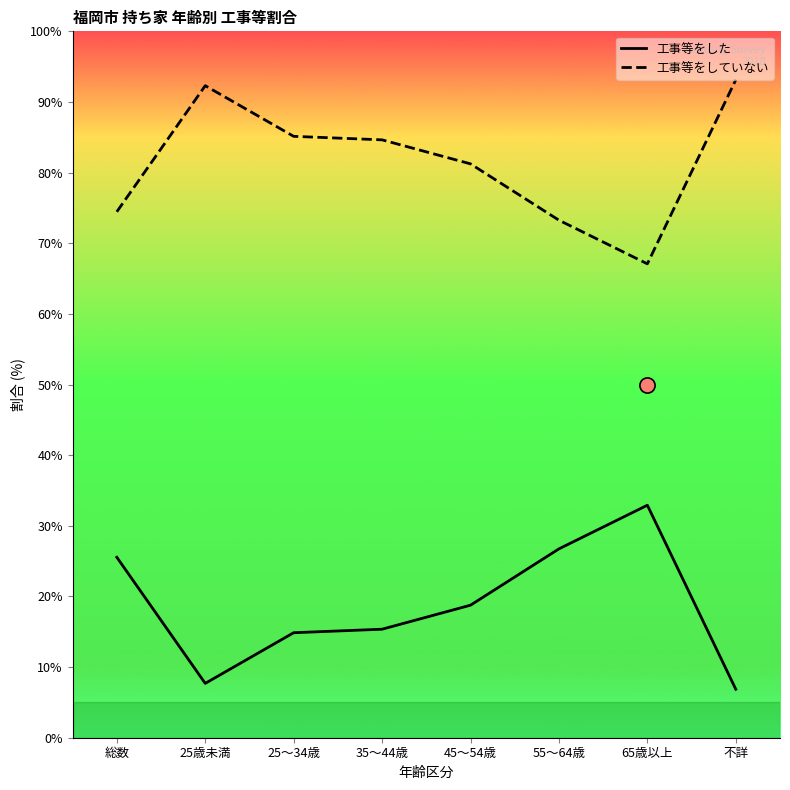

What are all the series names shown in the legend?

工事等をした, 工事等をしていない